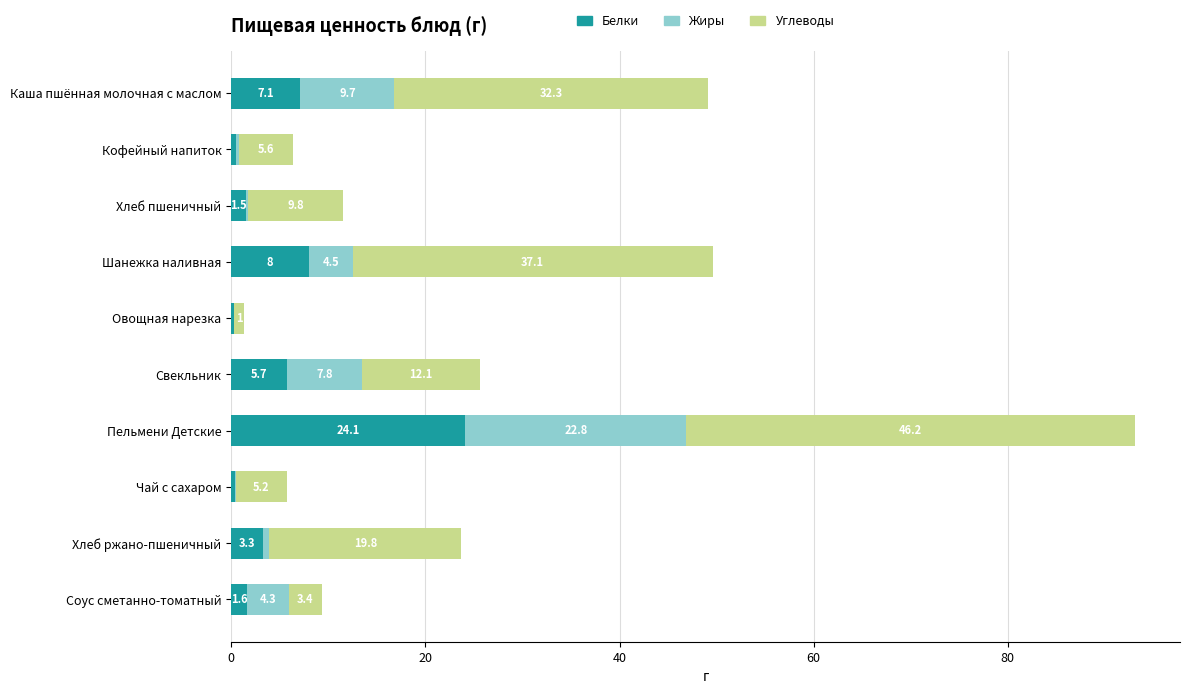

The value of Белки at Свекльник is 1.9. True or false?

False